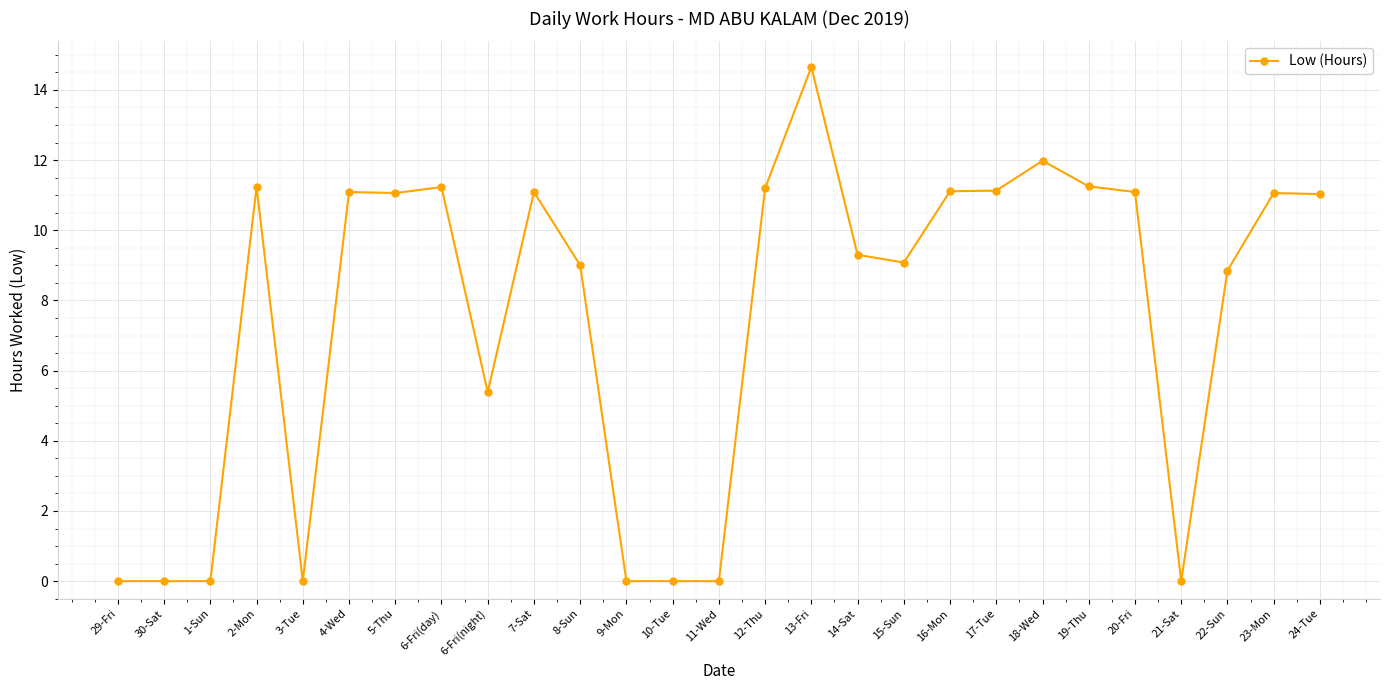

What is the ratio of the value at 23-Mon to the value at 8-Sun?

1.2